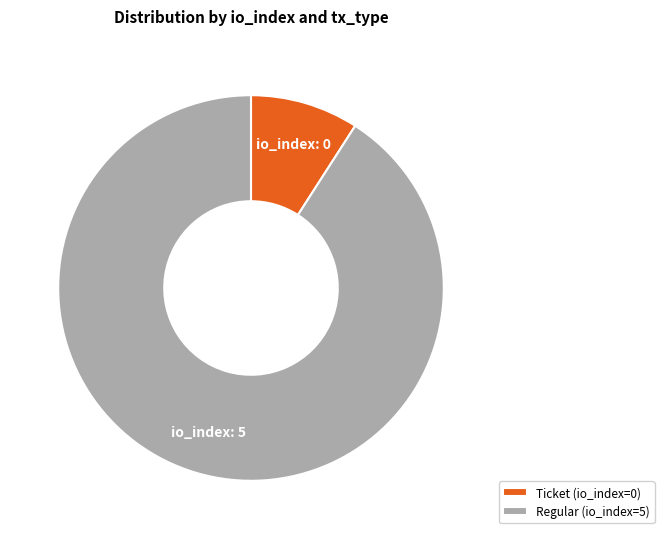

Rank the categories by value from lowest to highest.

Ticket (io_index=0), Regular (io_index=5)